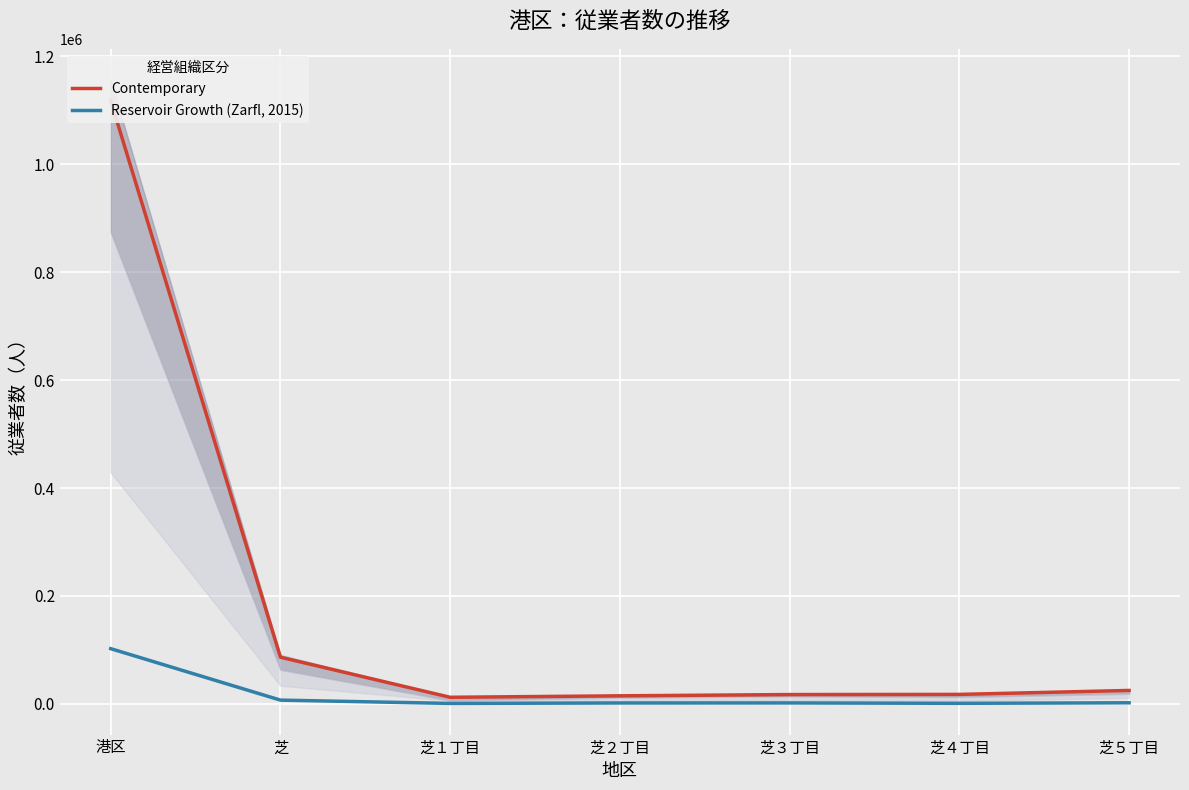

Where does the Reservoir Growth (Zarfl, 2015) series first go above 1645?

港区